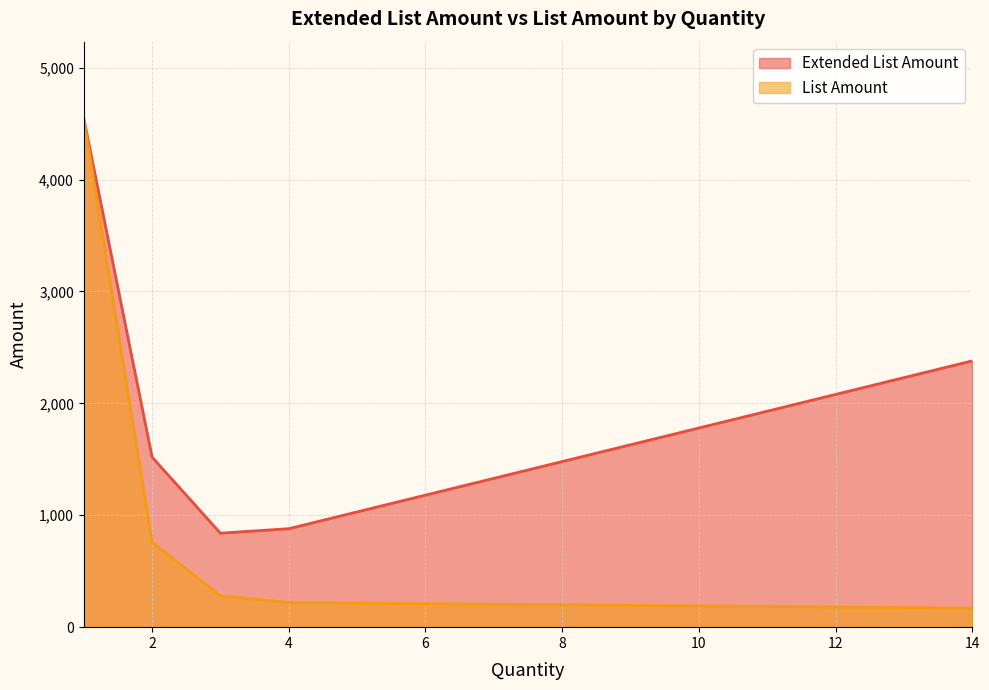

Which series has the largest total across all categories?

Extended List Amount